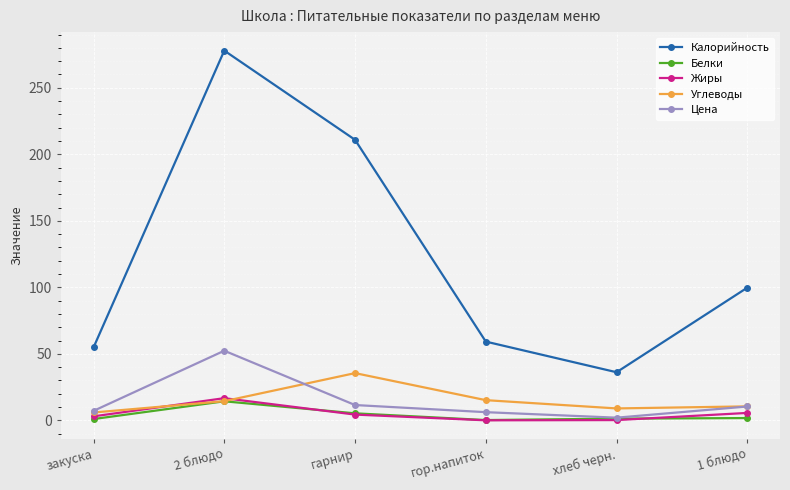

What is the label of the 2nd point from the left?

2 блюдо